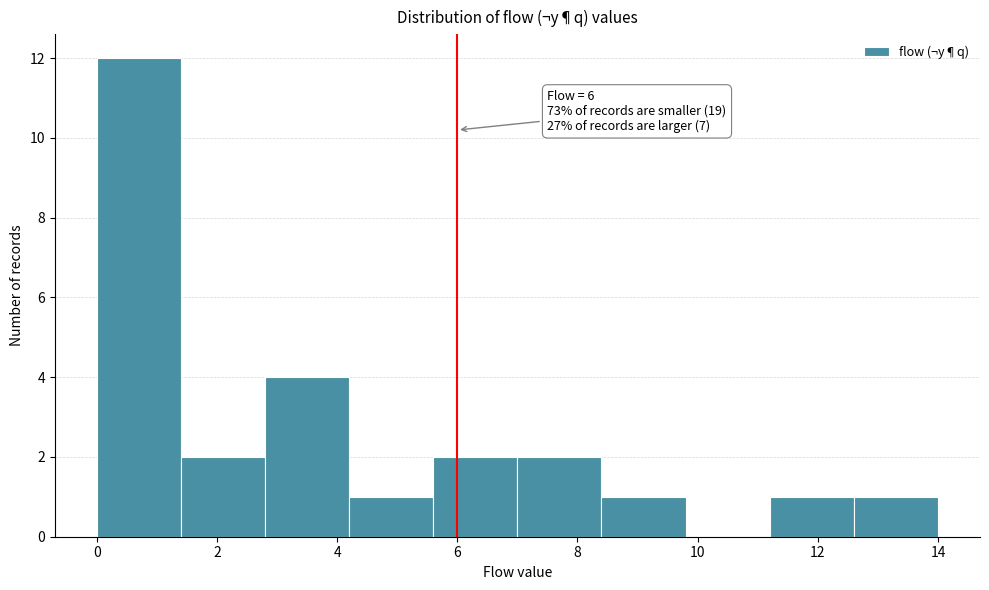

Over which range of the x-axis is the bar tallest?

0.0 to 1.4